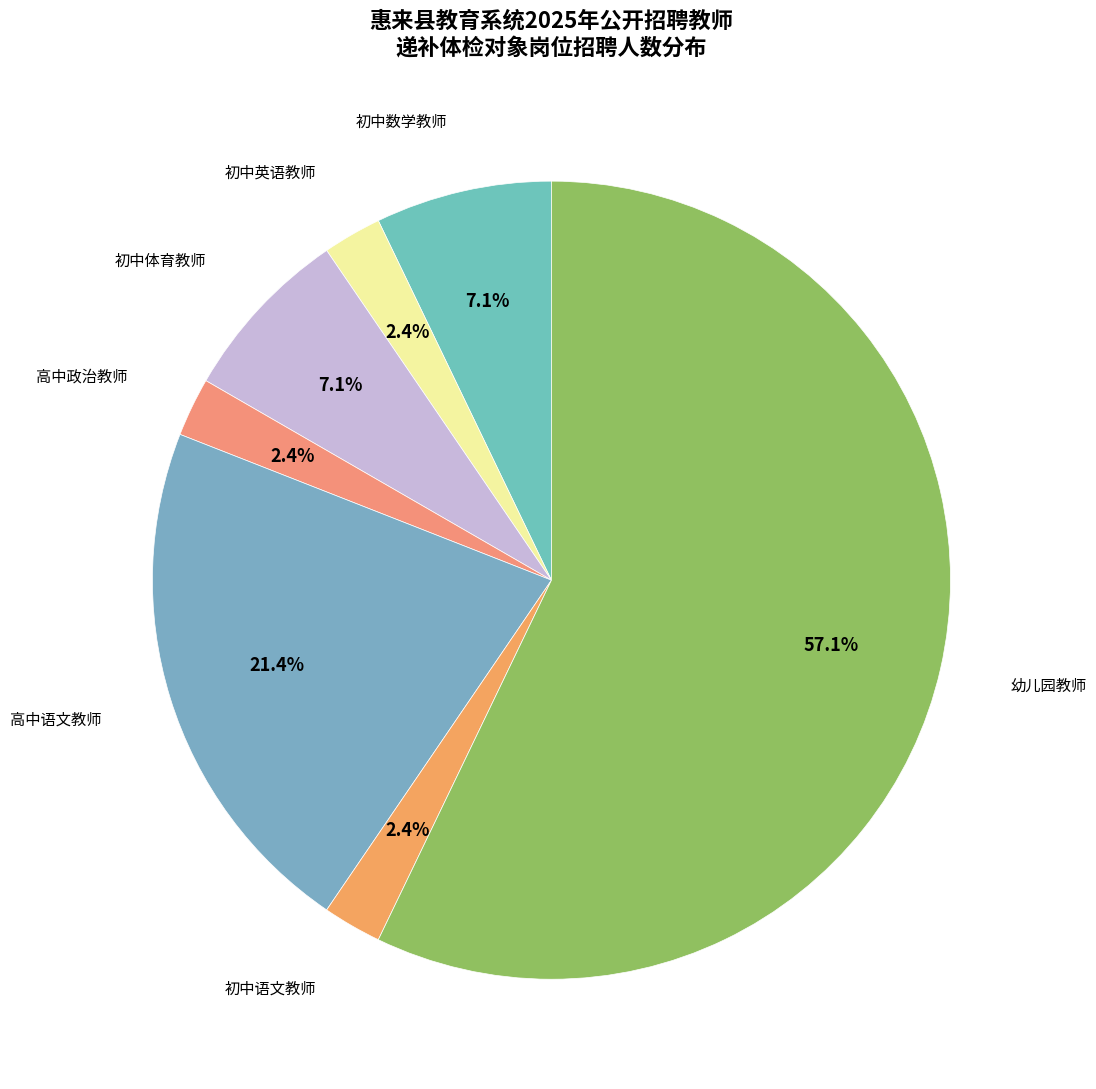

Does any single category account for the majority?

Yes